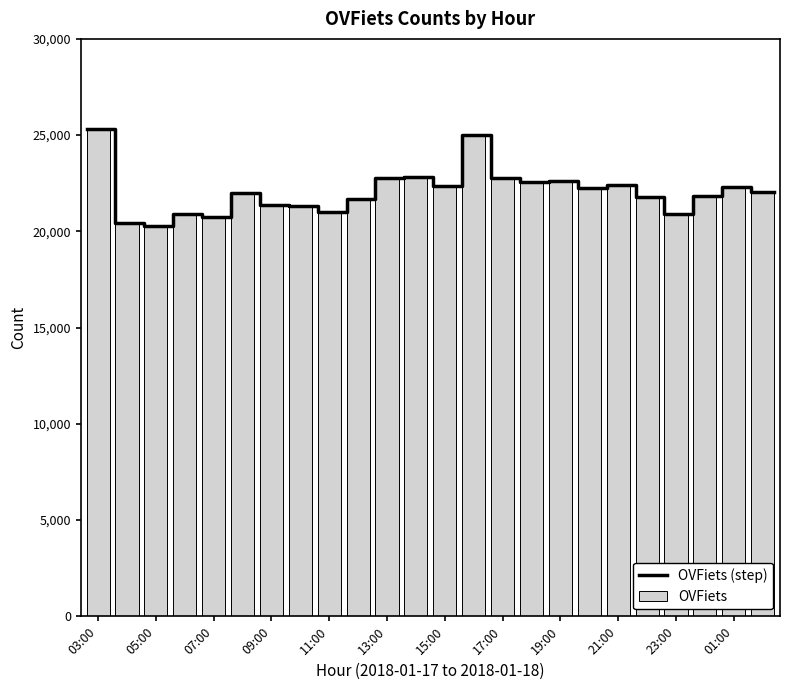

Approximately how many times larger is the value at 09:00 compared to 02:00?

1.0